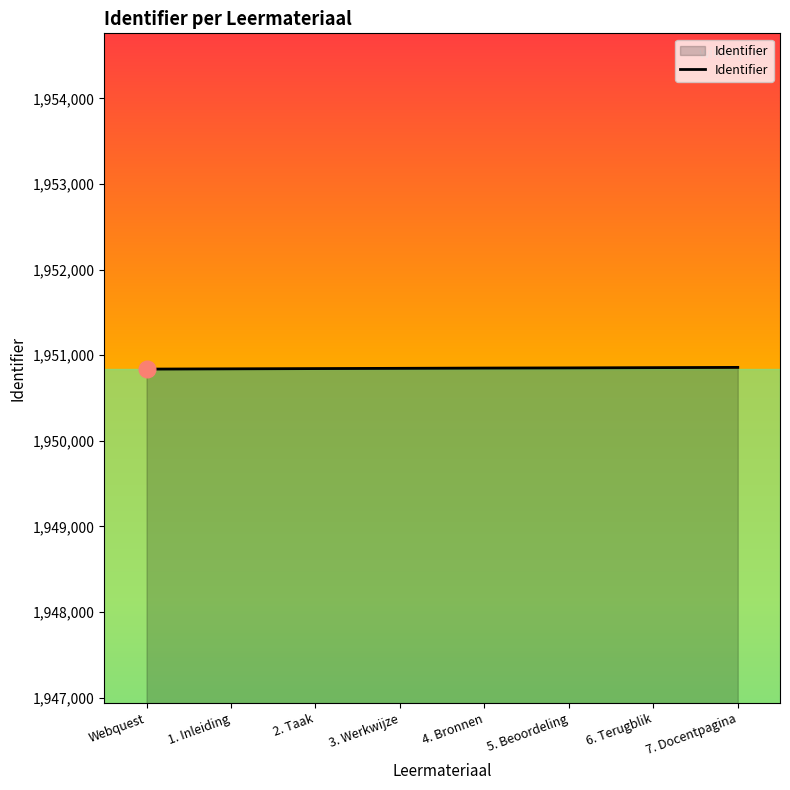

True or false: the data shows 695296 at 4. Bronnen.

False